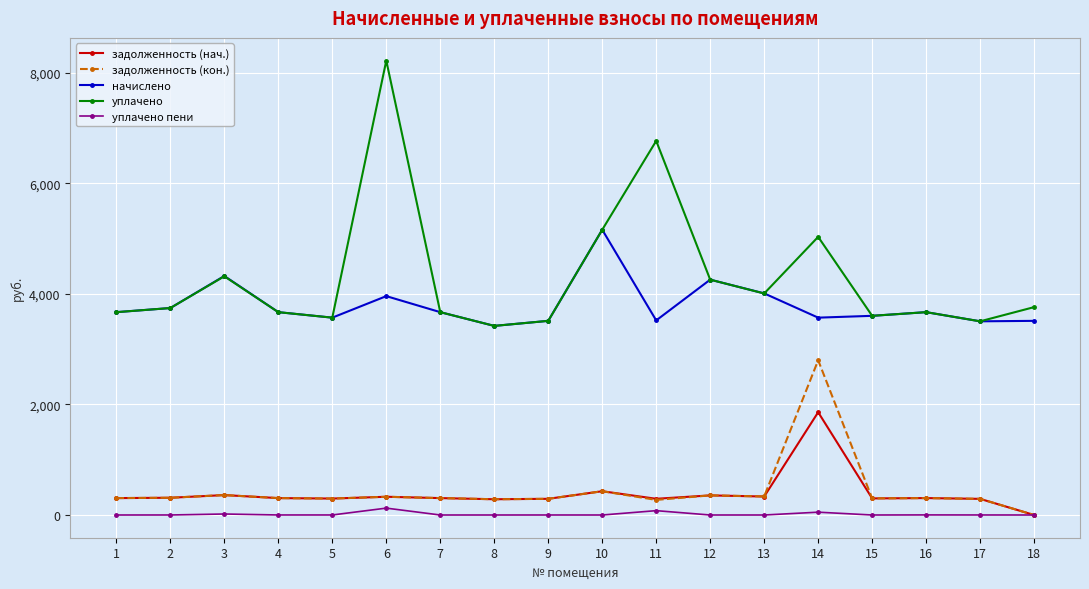

Which series has the widest spread of values?

уплачено